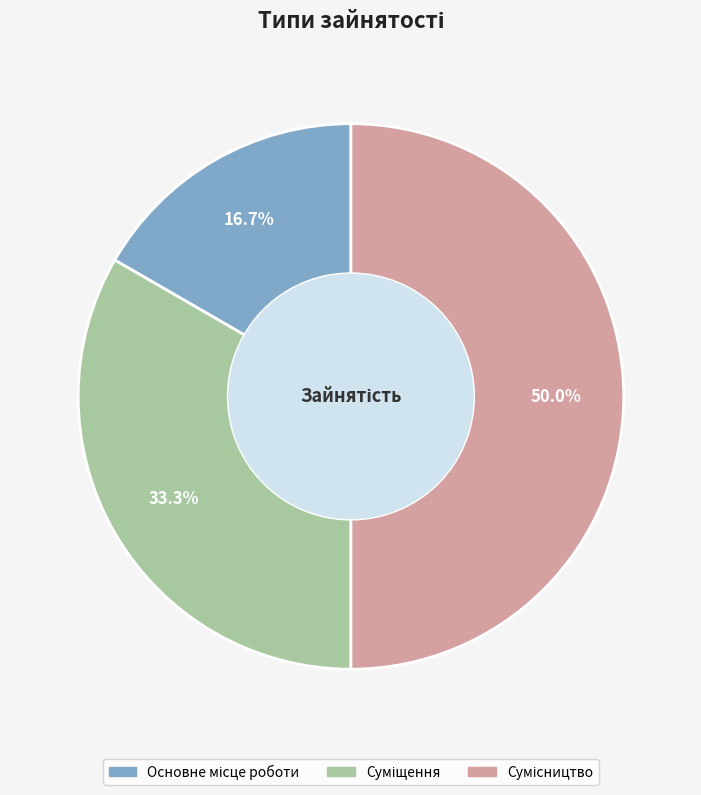

To the nearest percent, what is the average slice percentage?

33%